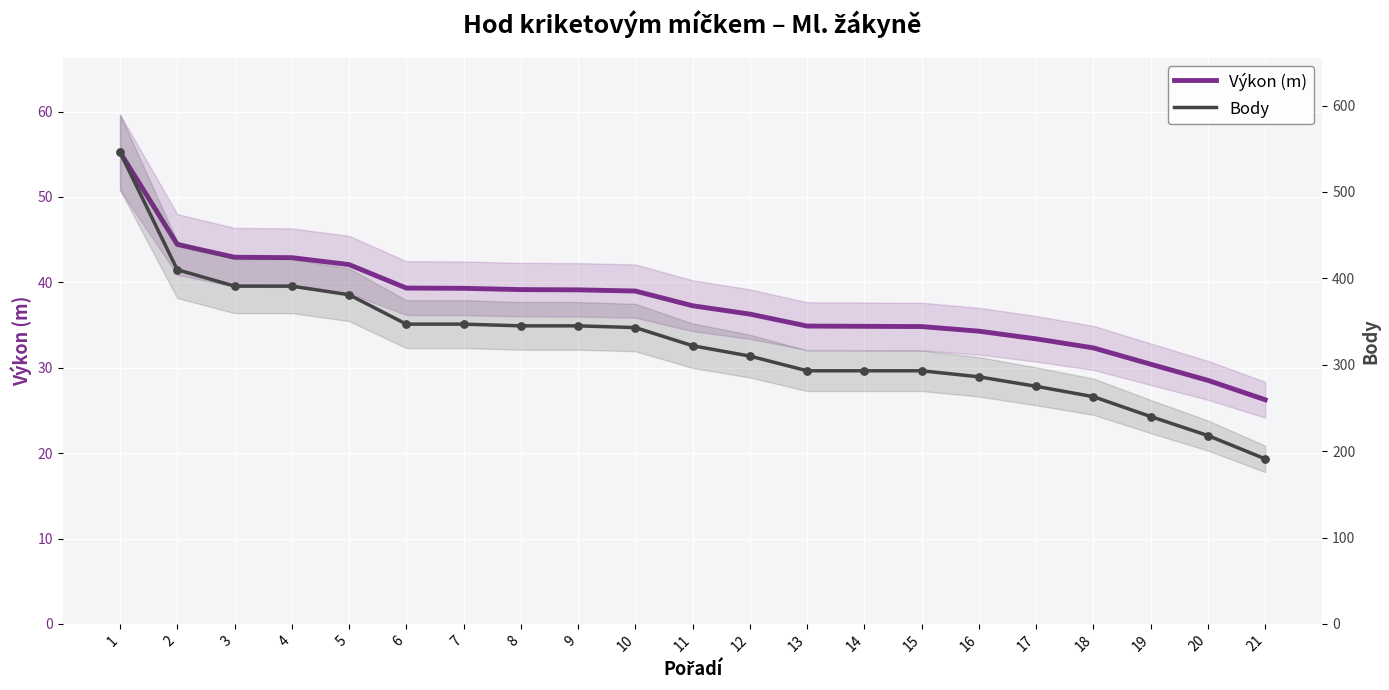

What are all the series names shown in the legend?

Výkon (m), Body